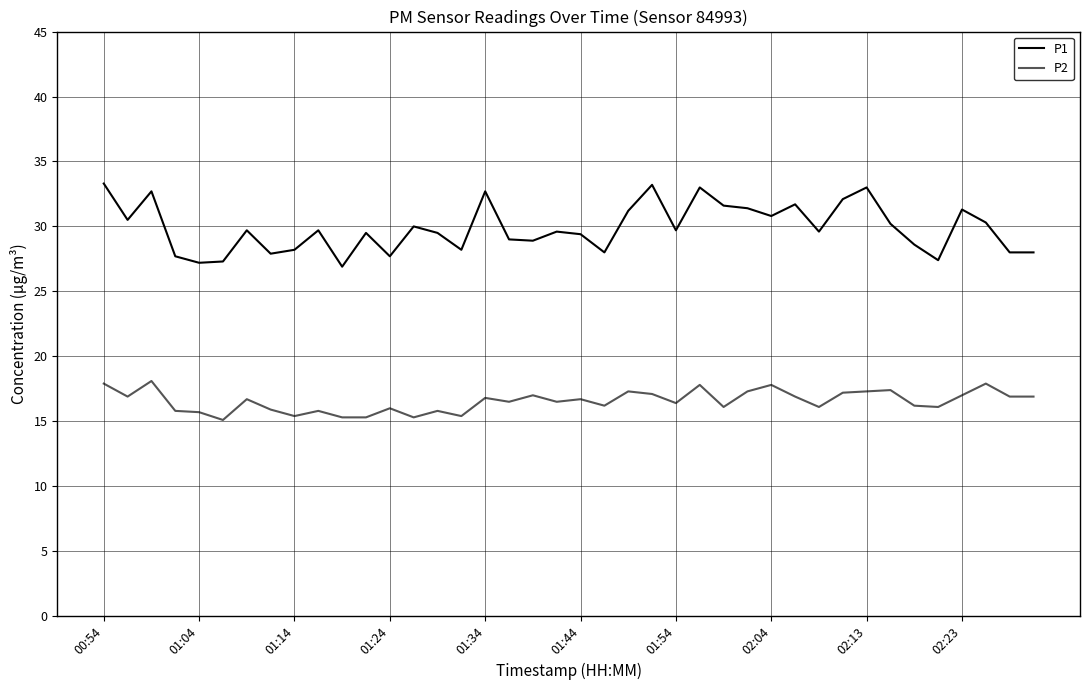

Which series has the largest range (max minus min)?

P1